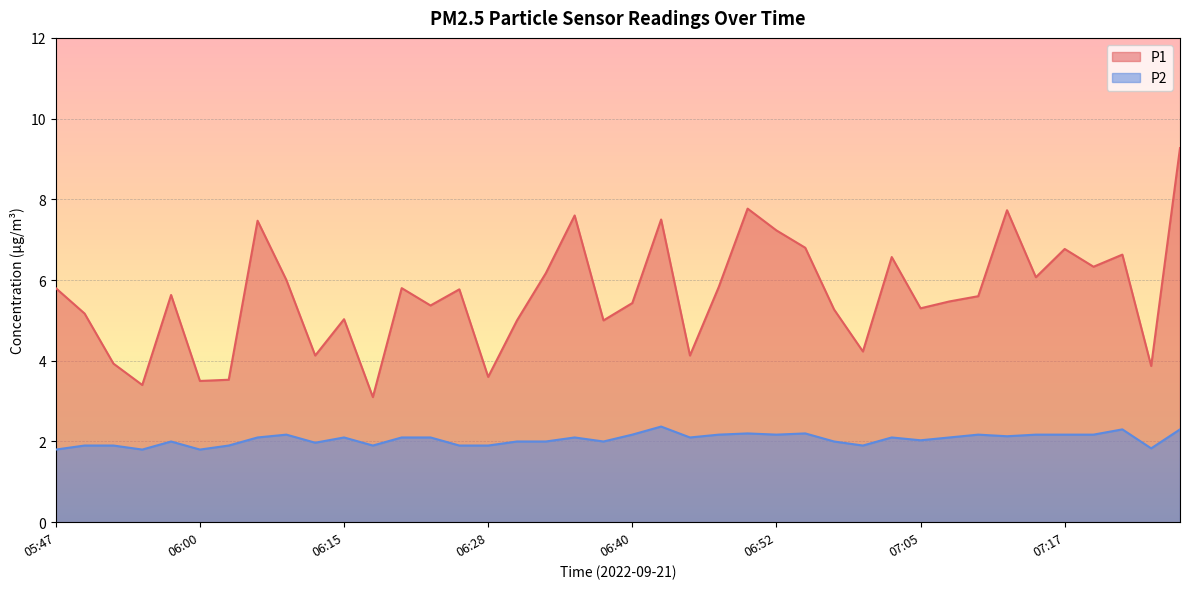

At which category is the sum across all series the highest?

07:27